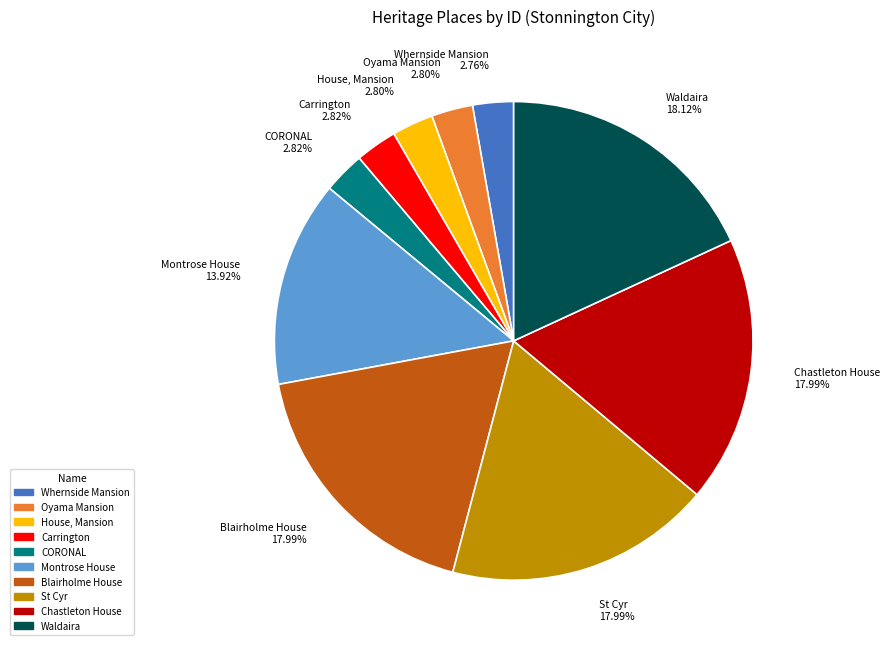

To the nearest percent, what is the difference between the Whernside Mansion and St Cyr slice percentages?

15%